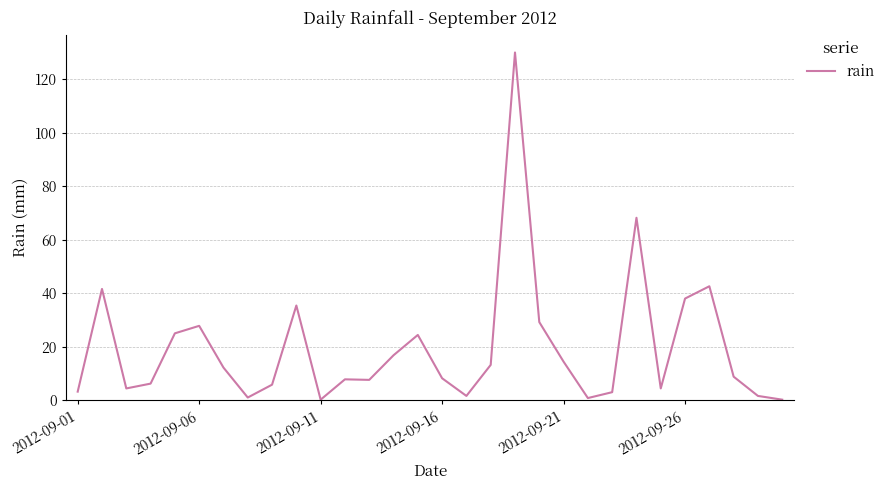

What is the greatest value displayed?

130.0